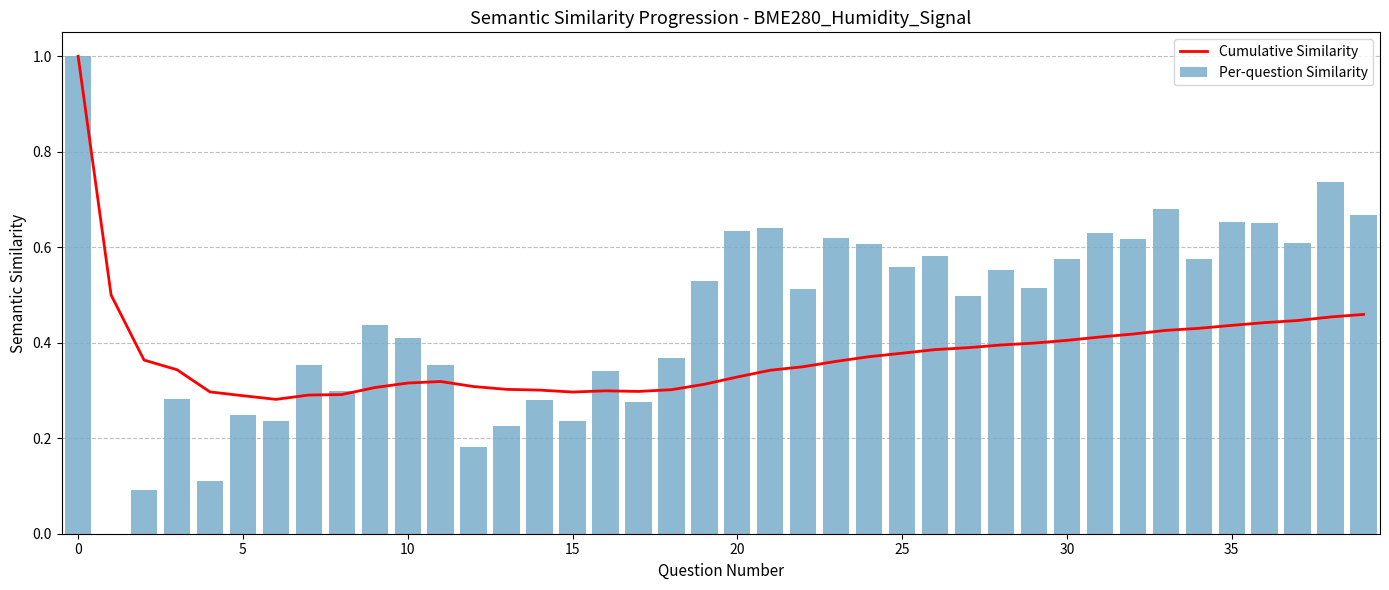

What is the total value across all series at 26?

1.0